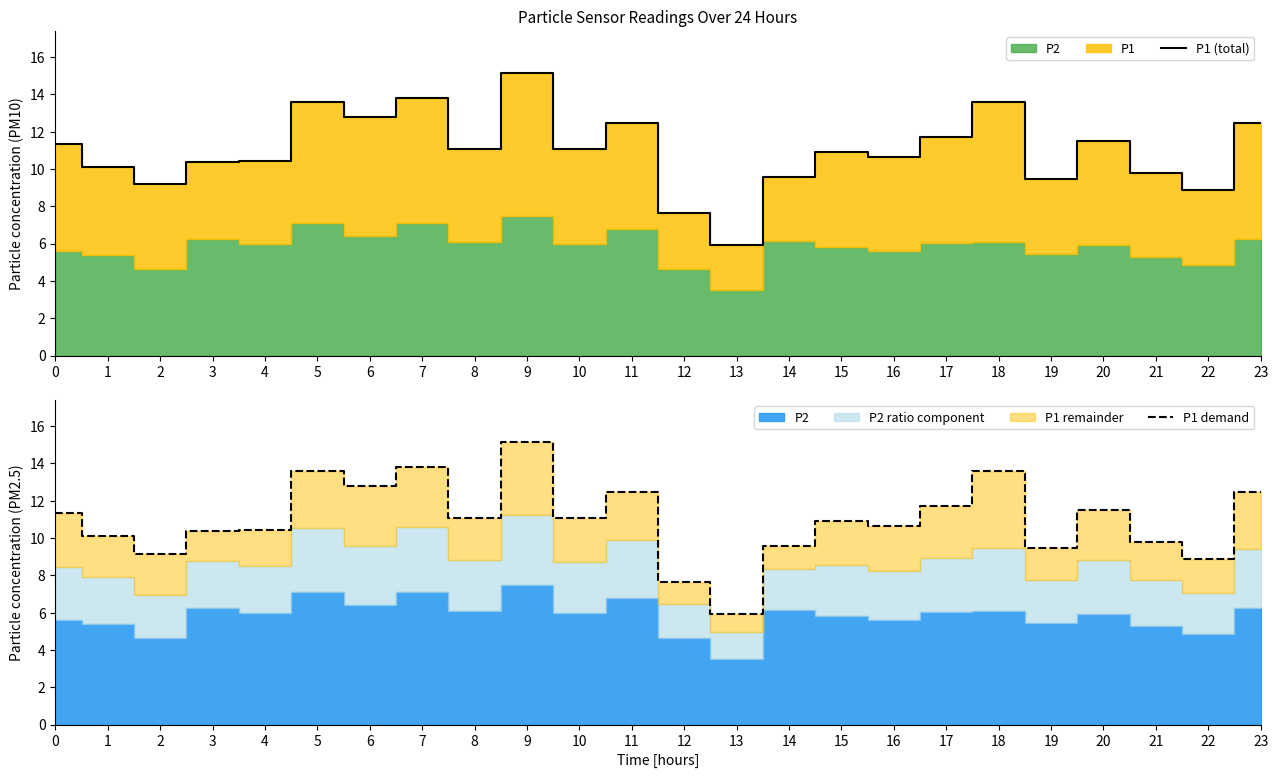

True or false: P1 demand and P1 (total) cross at least once.

False